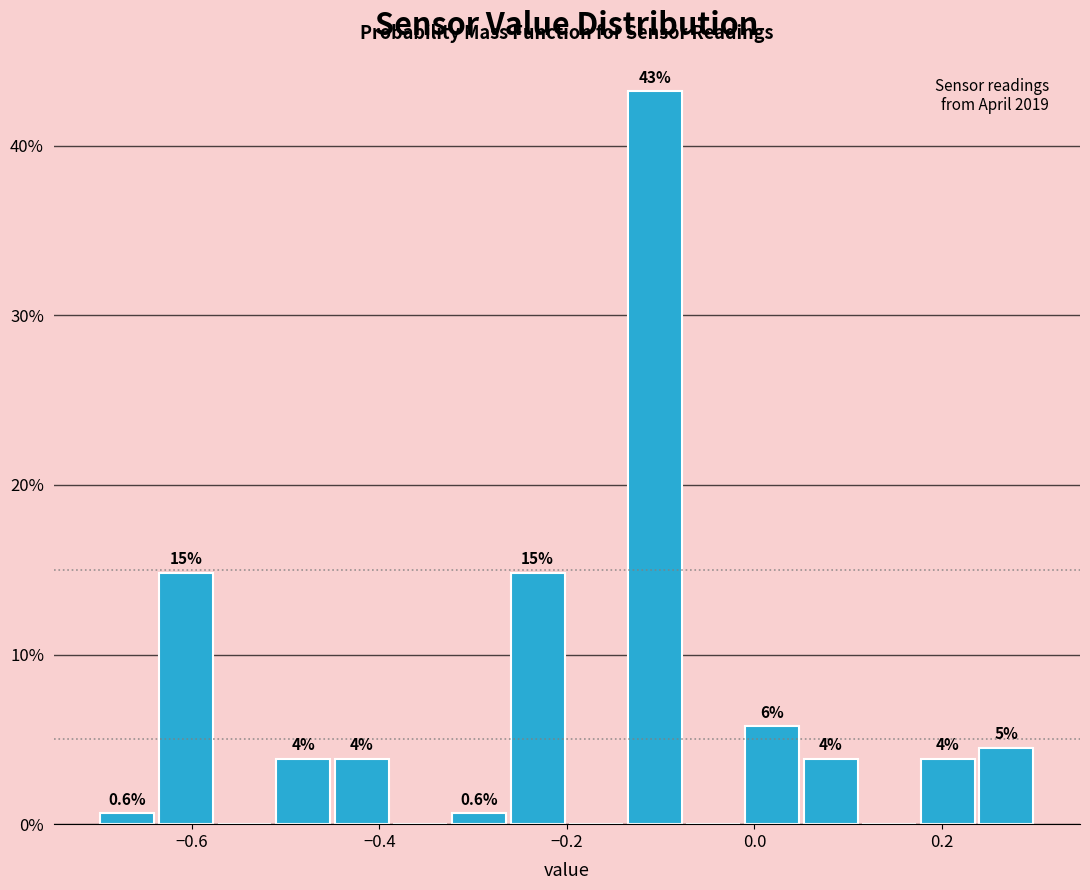

Around what value on the x-axis is the tallest bar? Give the approximate position of its centre, as read against the axis.

-0.10